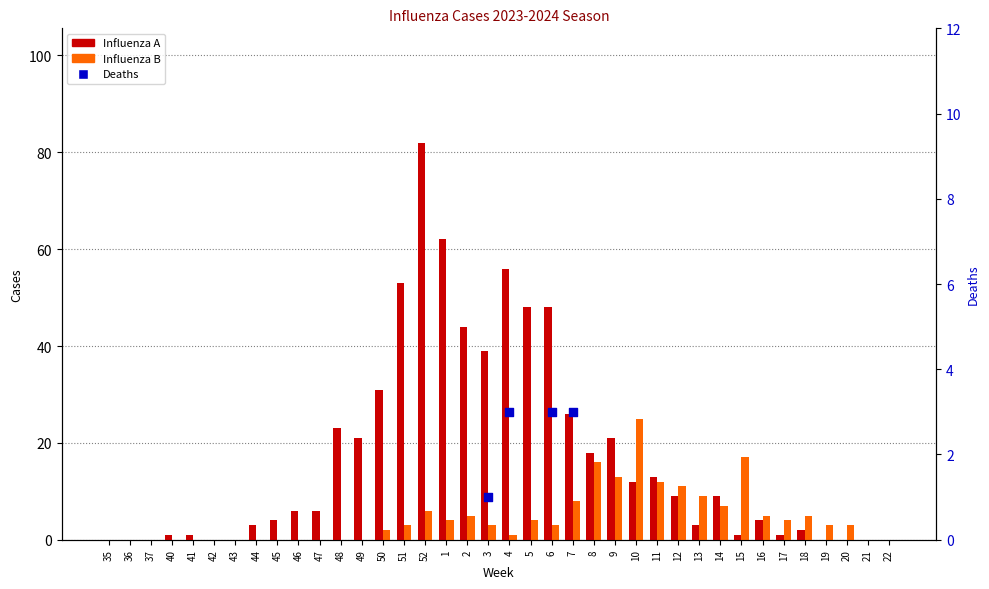

At how many categories does at least one series exceed 50?

4